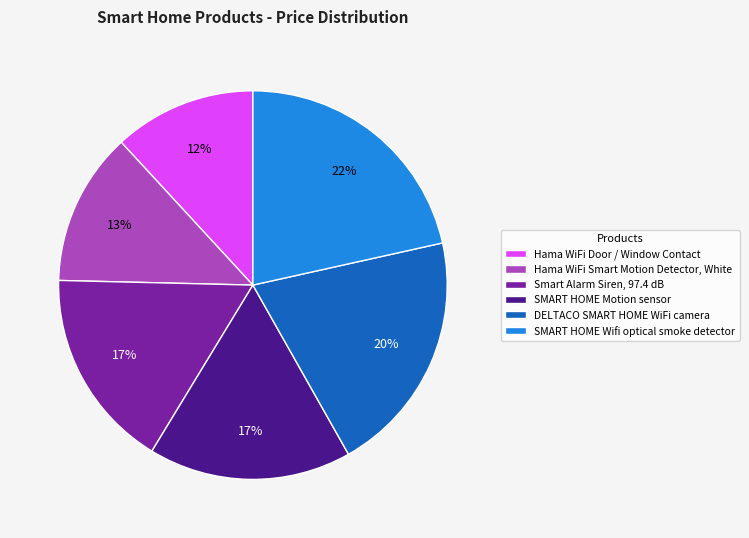

To the nearest percent, what is the difference between the largest and smallest slice percentages?

10%